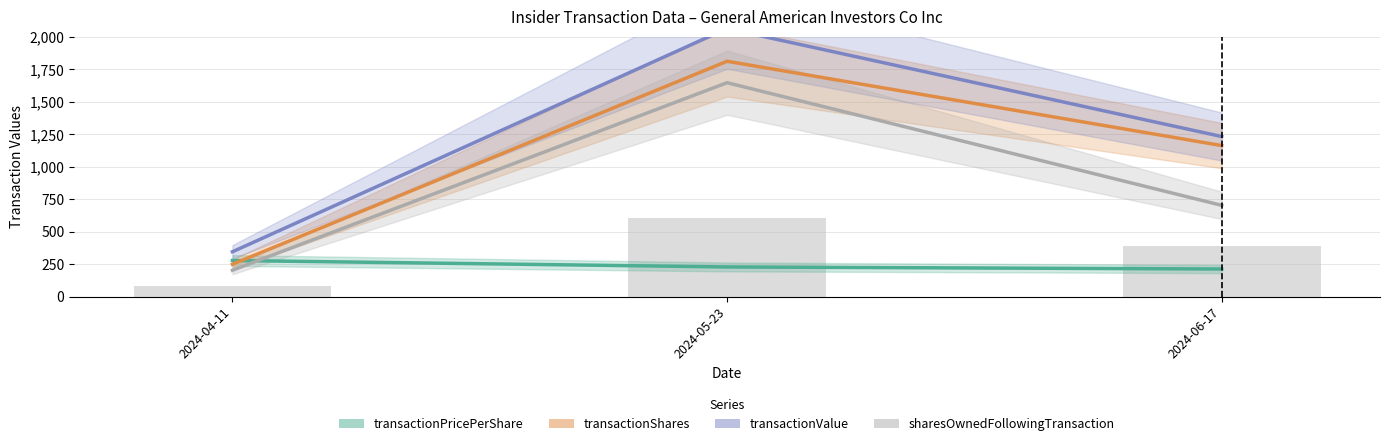

The transactionPricePerShare series shows 227.8 at 2024-05-23. True or false?

True